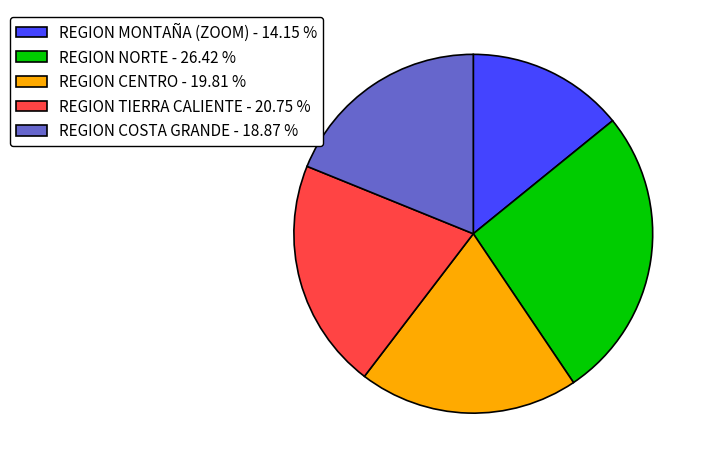

Between REGION TIERRA CALIENTE - 20.75 % and REGION NORTE - 26.42 %, which is larger?

REGION NORTE - 26.42 %